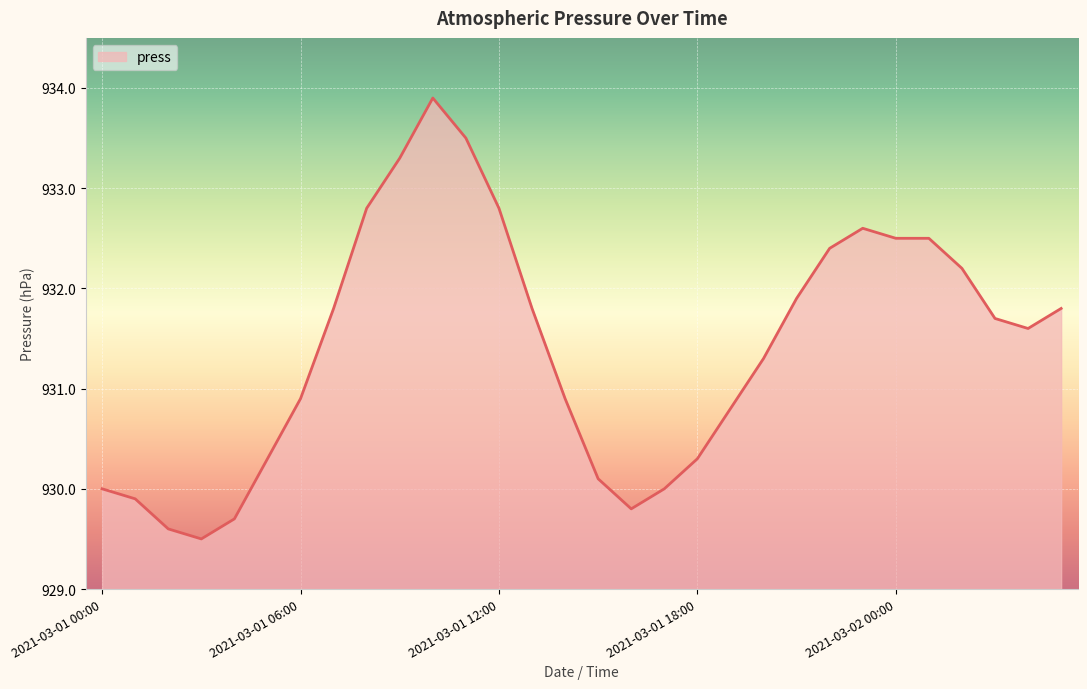

What is the smallest value displayed?

929.5